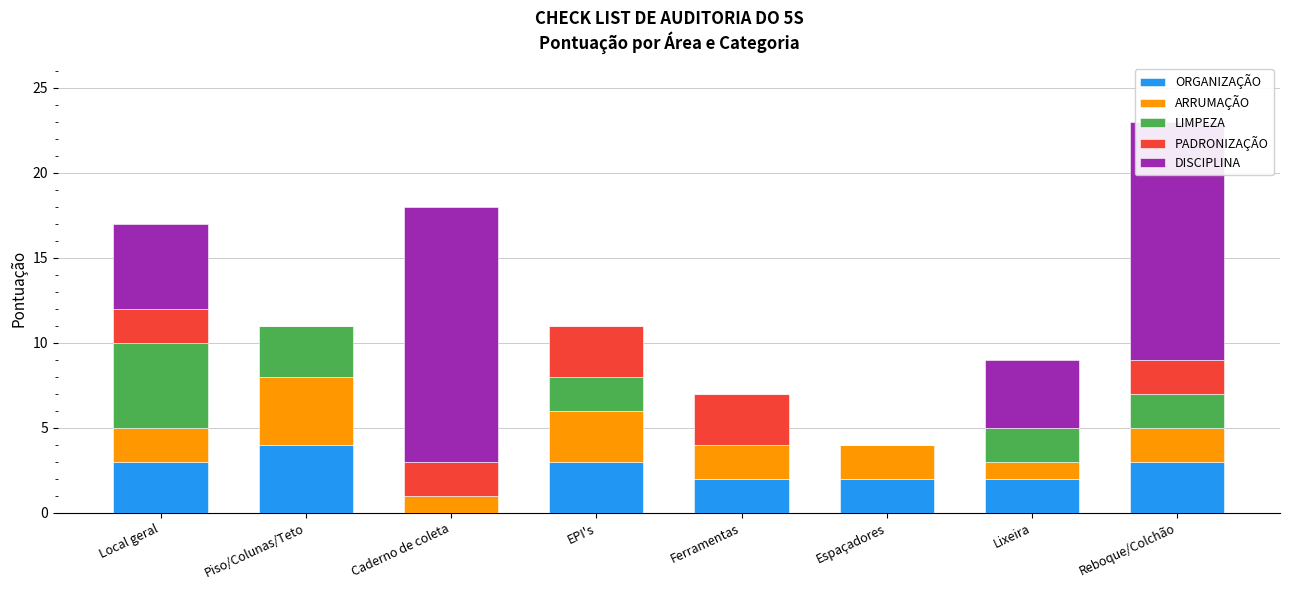

Read the ORGANIZAÇÃO value at Reboque/Colchão.

3